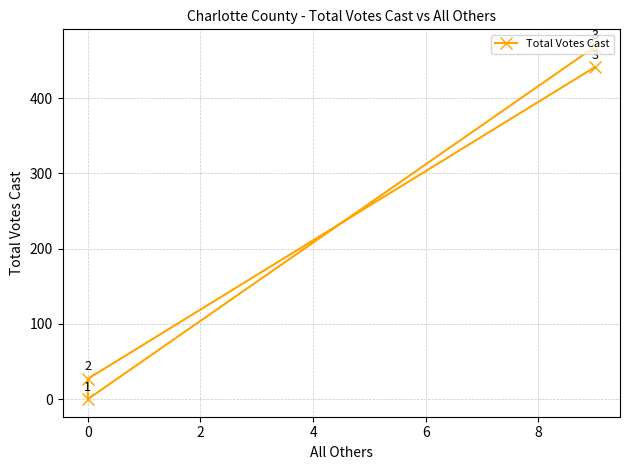

How many positive values are there?

3